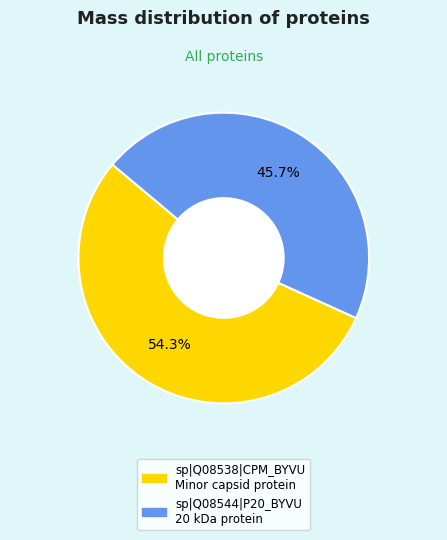

Which category has the smallest portion of the pie?

sp|Q08544|P20_BYVU 20 kDa protein